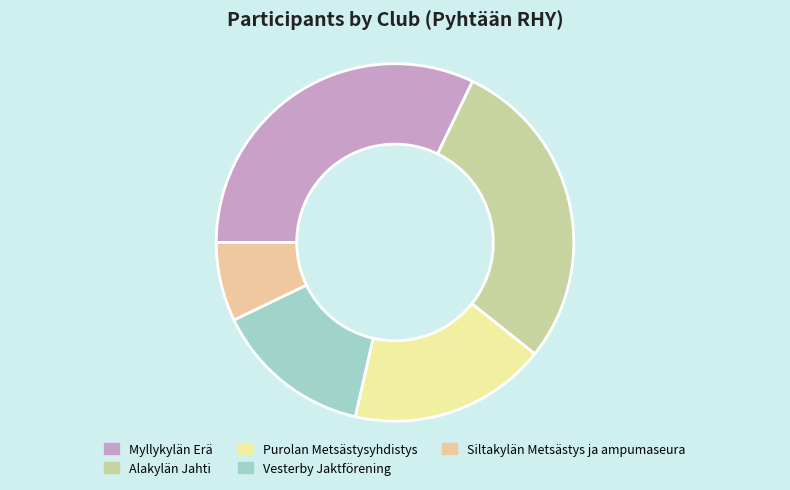

Do Siltakylän Metsästys ja ampumaseura and Myllykylän Erä together represent more than half of the pie?

No